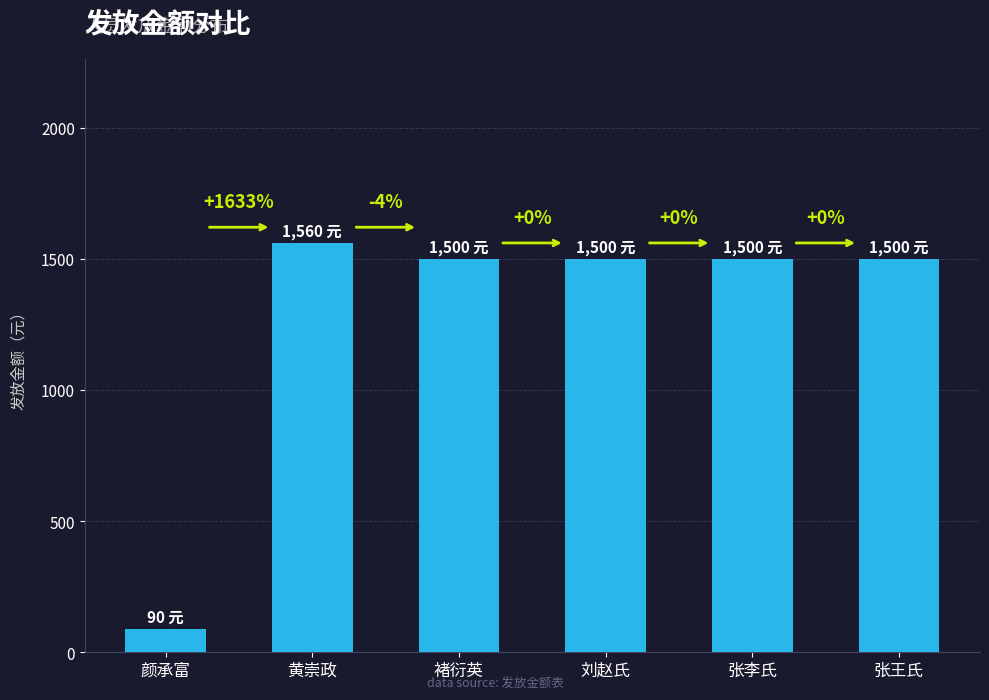

What is the label of the 2nd bar from the left?

黄崇政